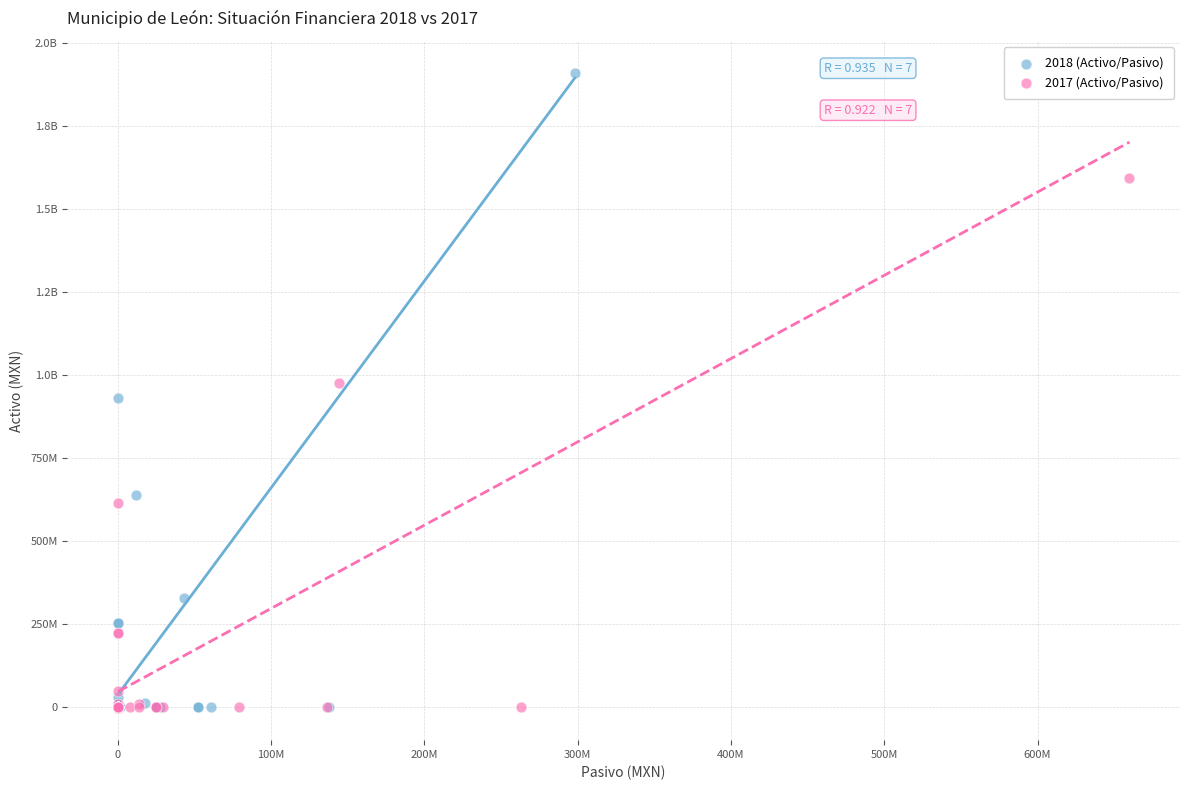

What are all the series names shown in the legend?

2018 (Activo/Pasivo), 2017 (Activo/Pasivo)